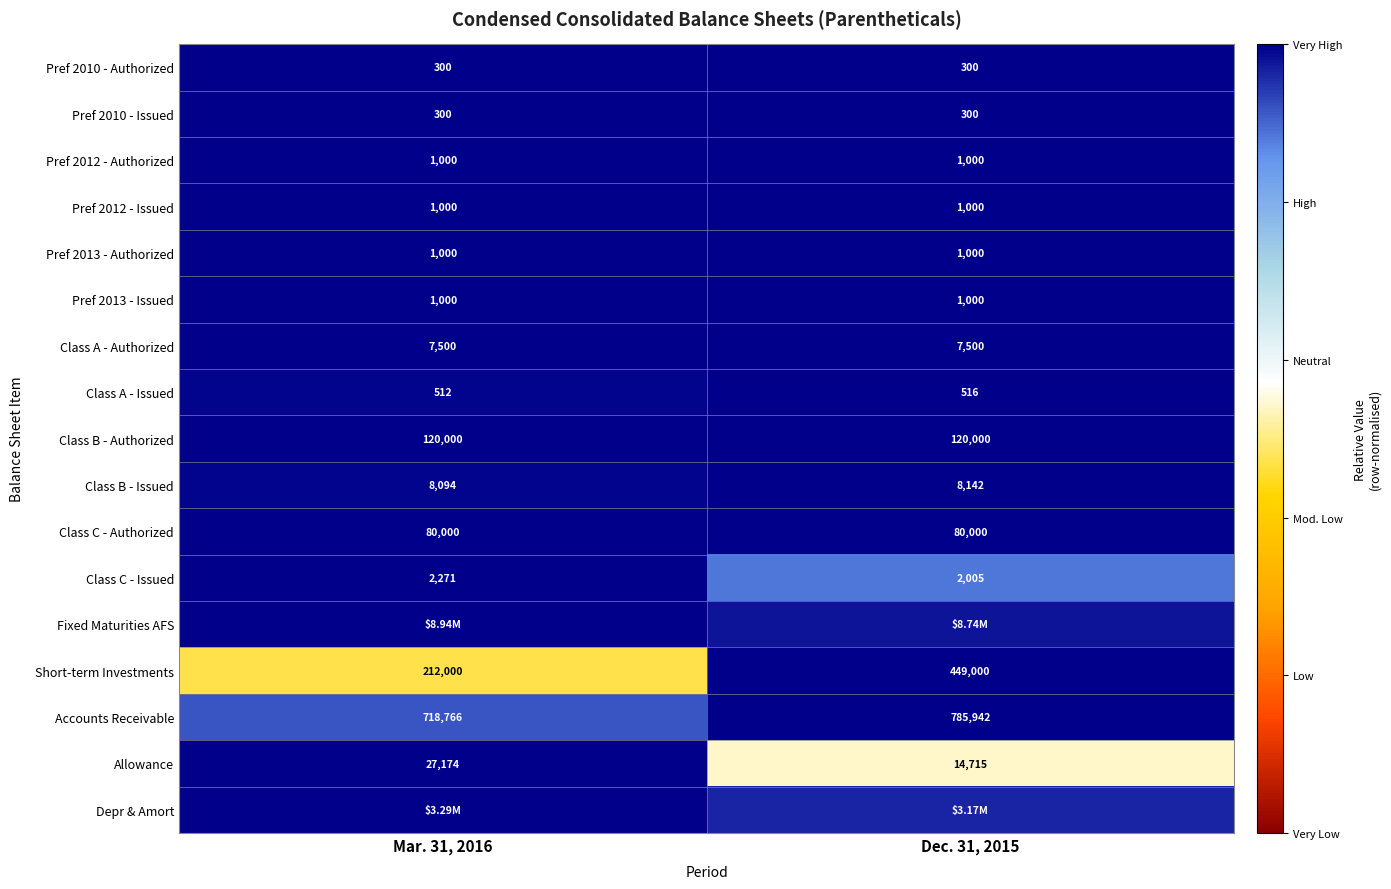

Is the value of Class C - Issued at Dec. 31, 2015 greater than the value of Pref 2013 - Authorized at Mar. 31, 2016?

Yes